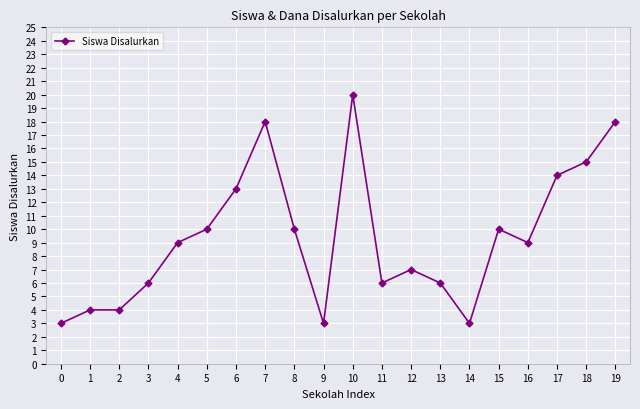

Reading left to right, transcribe all the data shown in this chart.

3	4	4	6	9	10	13	18	10	3	20	6	7	6	3	10	9	14	15	18